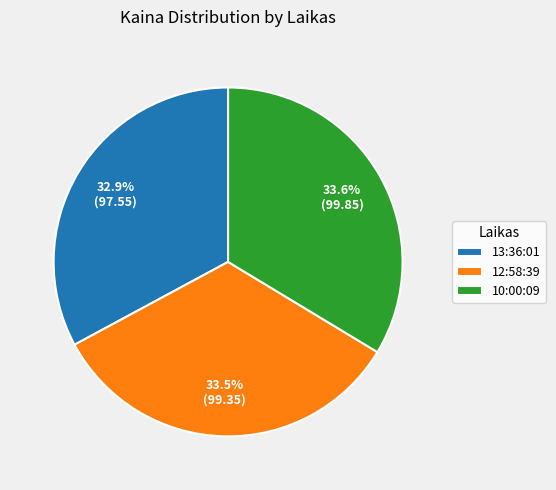

What is the smallest slice in the pie chart?

13:36:01